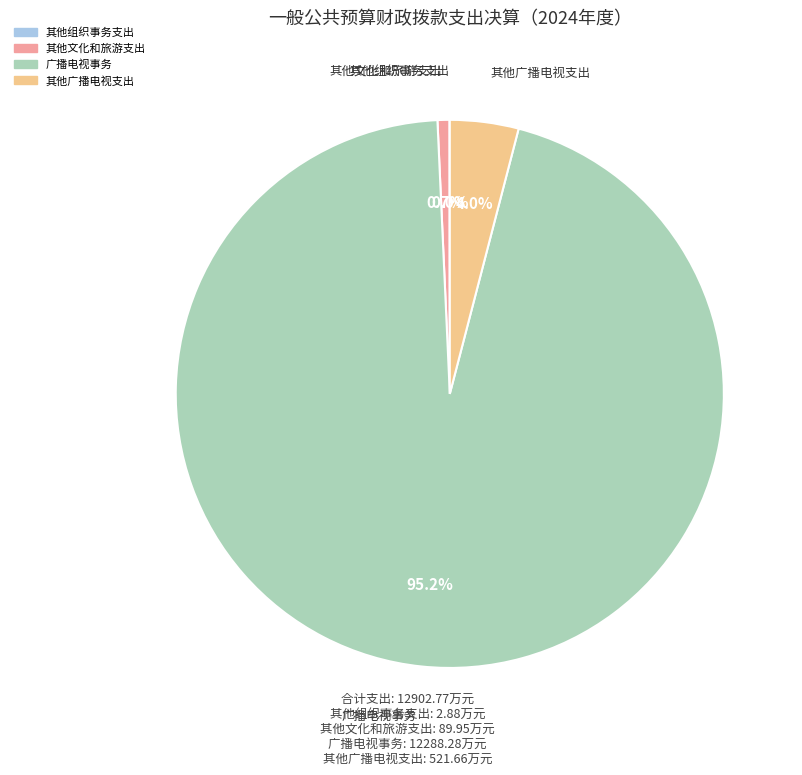

True or false: 广播电视事务 accounts for 95% of the total.

True